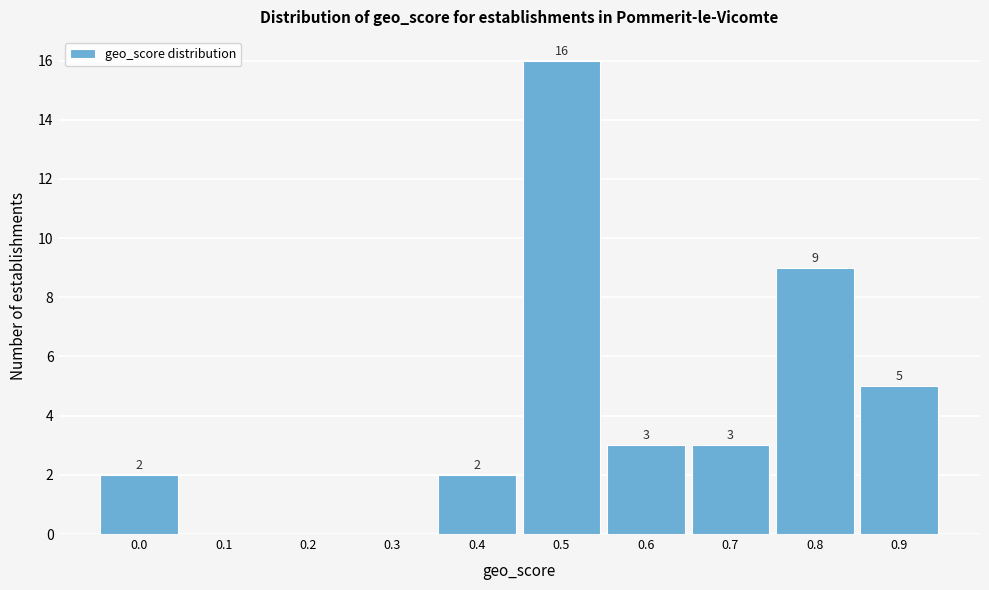

Reading right to left, extract all data points from this chart.

0.9=5	0.8=9	0.7=3	0.6=3	0.5=16	0.4=2	0.3=0	0.2=0	0.1=0	0.0=2